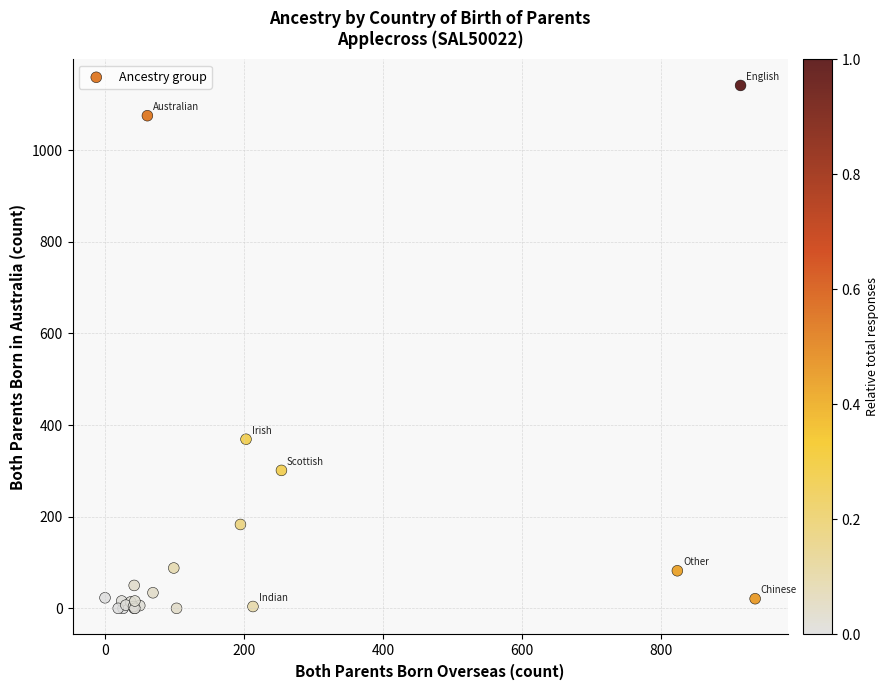

What Y value in the scatter plot is closest to 570?

369